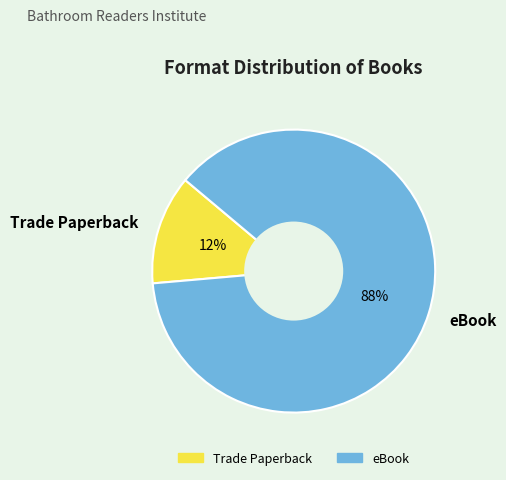

To the nearest percent, what is the combined percentage of eBook and Trade Paperback?

100%